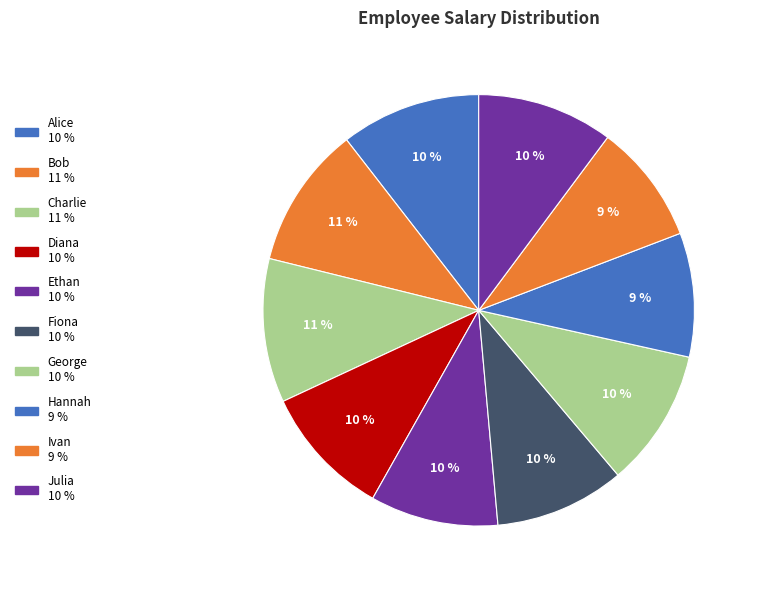

Combined, what portion of the pie is Bob and Diana?

20.5%